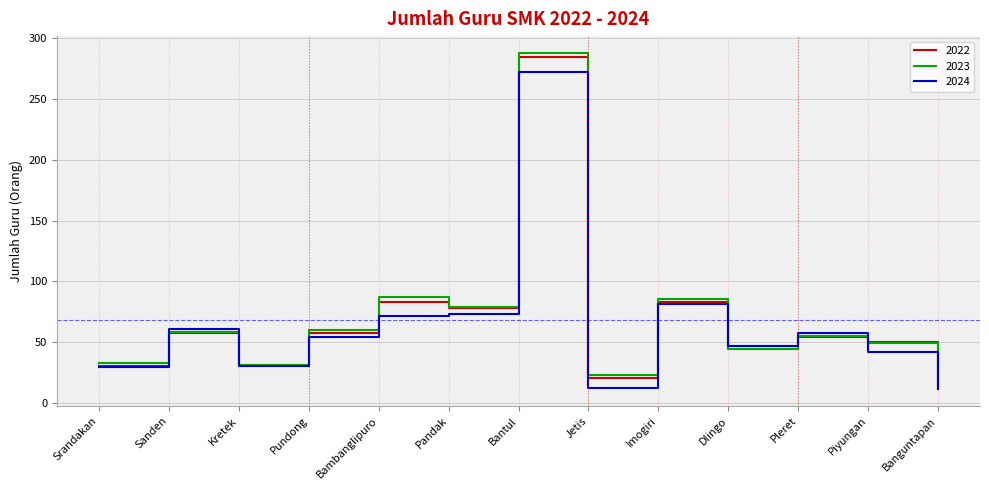

True or false: 2022 has a value of 50 at Piyungan.

True